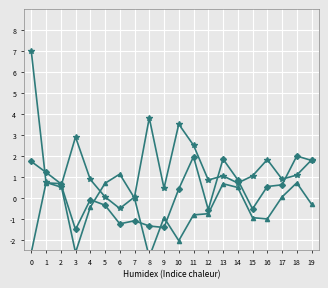

What is the average value of the adjust_mult_nadir_norm series?

-0.5